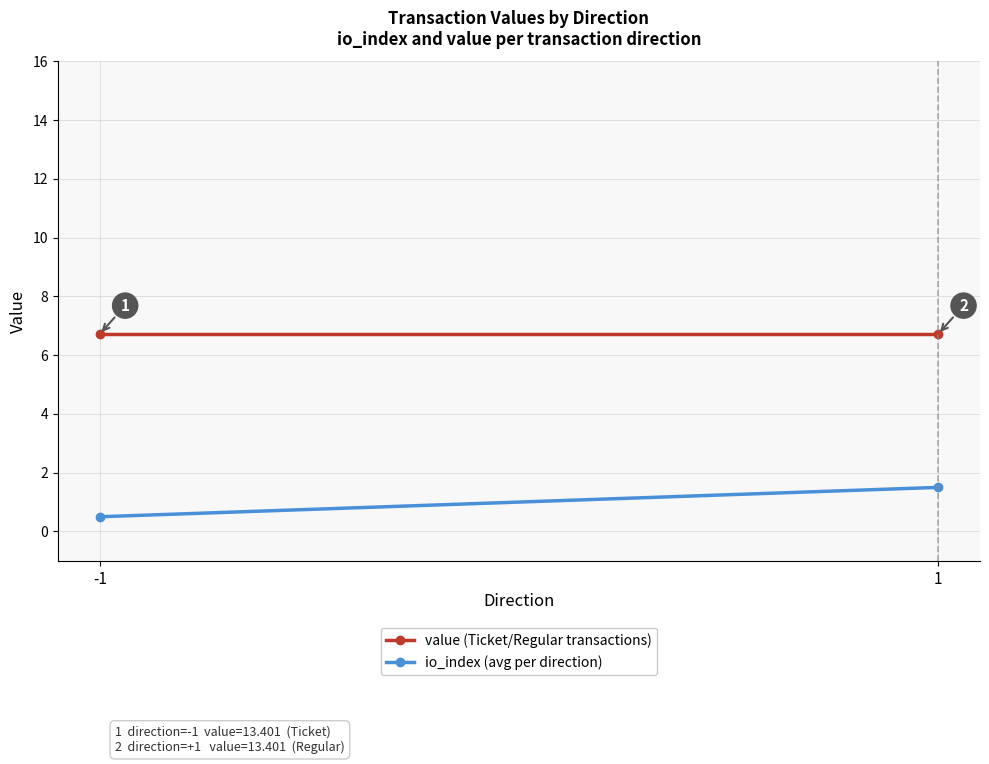

Rank the series by their maximum value, from lowest to highest.

io_index, value